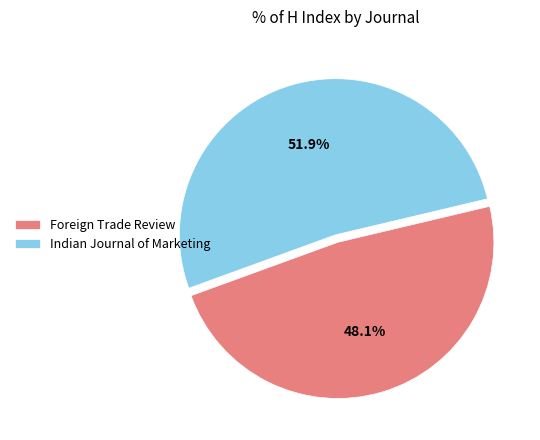

Which slice is the smallest?

Foreign Trade Review